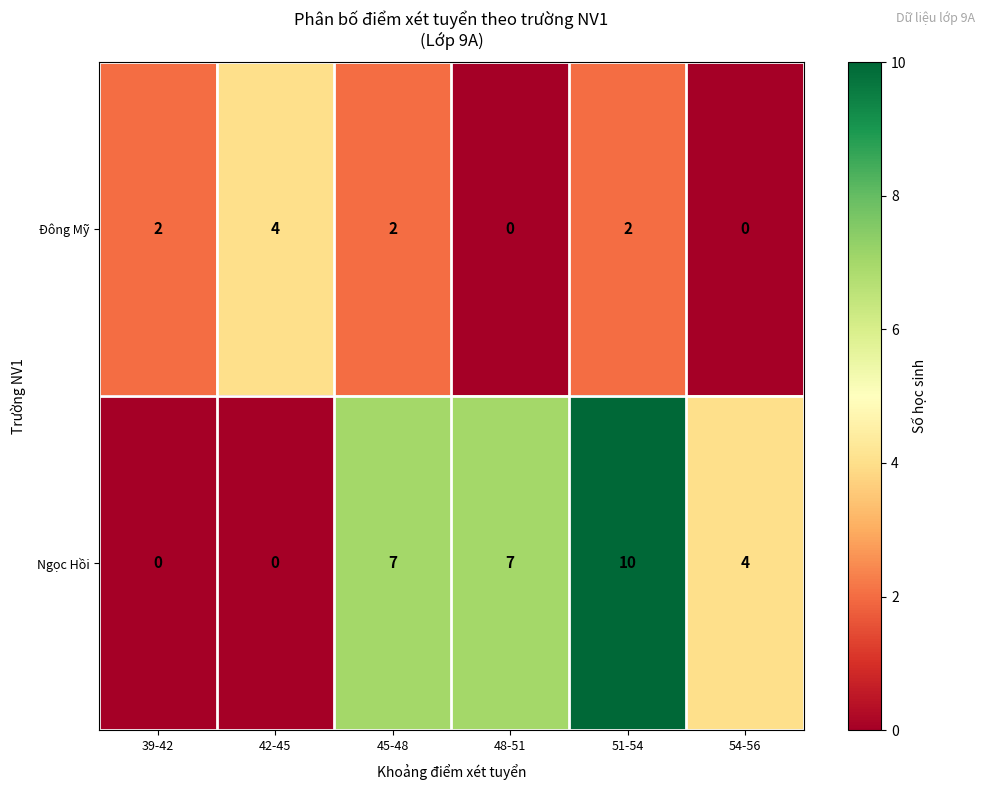

What is the total value across all series at 51-54?

12